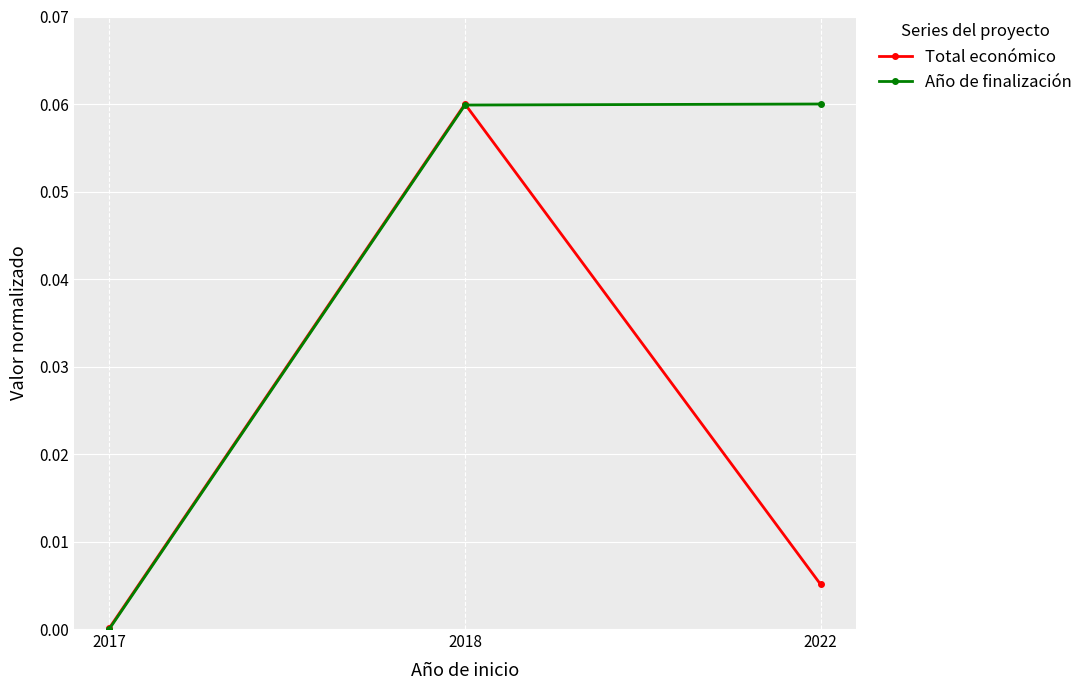

List the labels in order of Total económico value, largest first.

2018, 2022, 2017